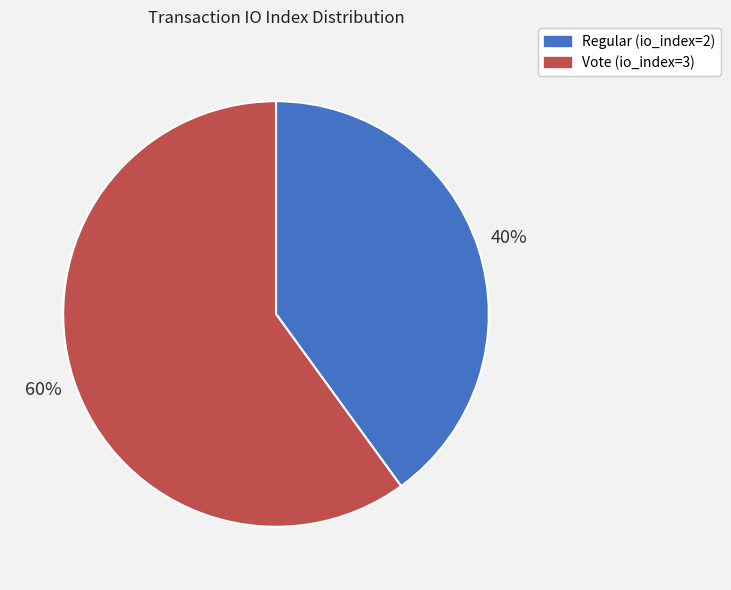

What is the majority slice?

Vote (io_index=3)